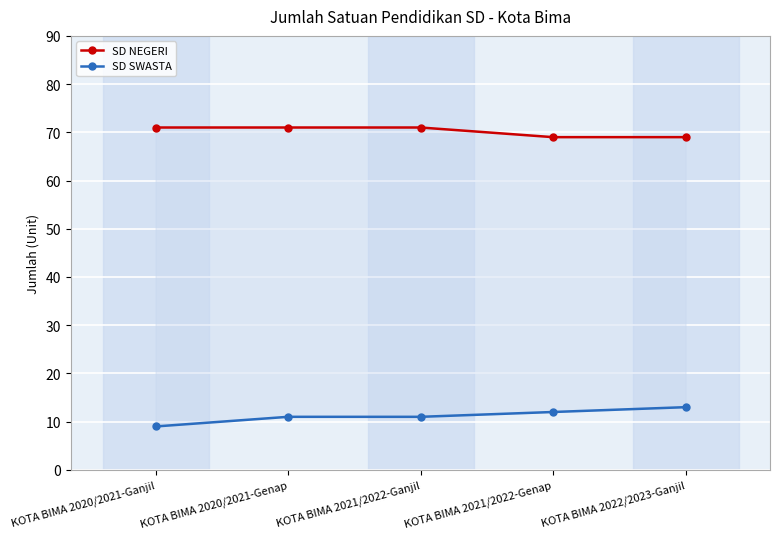

True or false: SD SWASTA and SD NEGERI intersect in this chart.

False